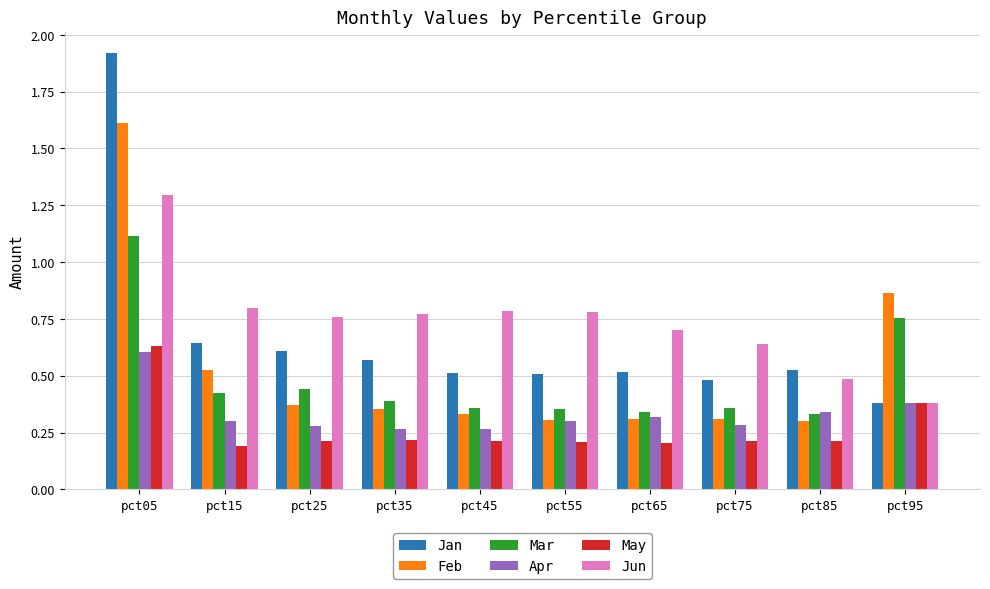

Where is Jun nearest to the value 0?

pct95